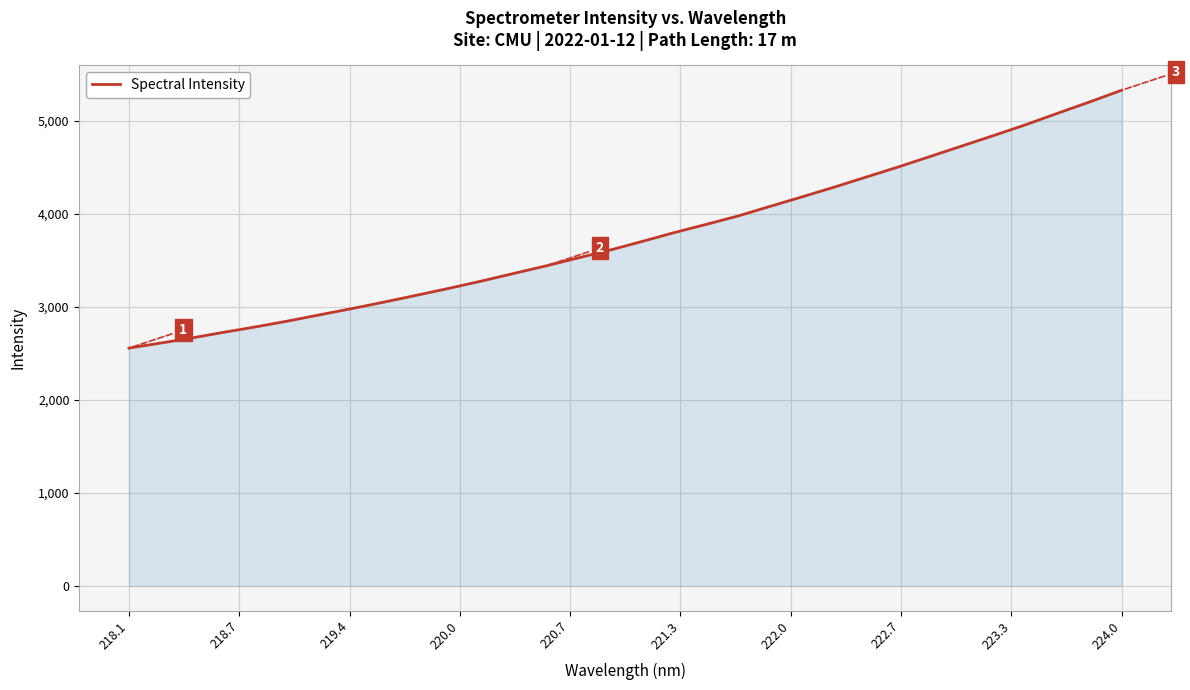

What is the minimum value shown in the chart?

2556.3